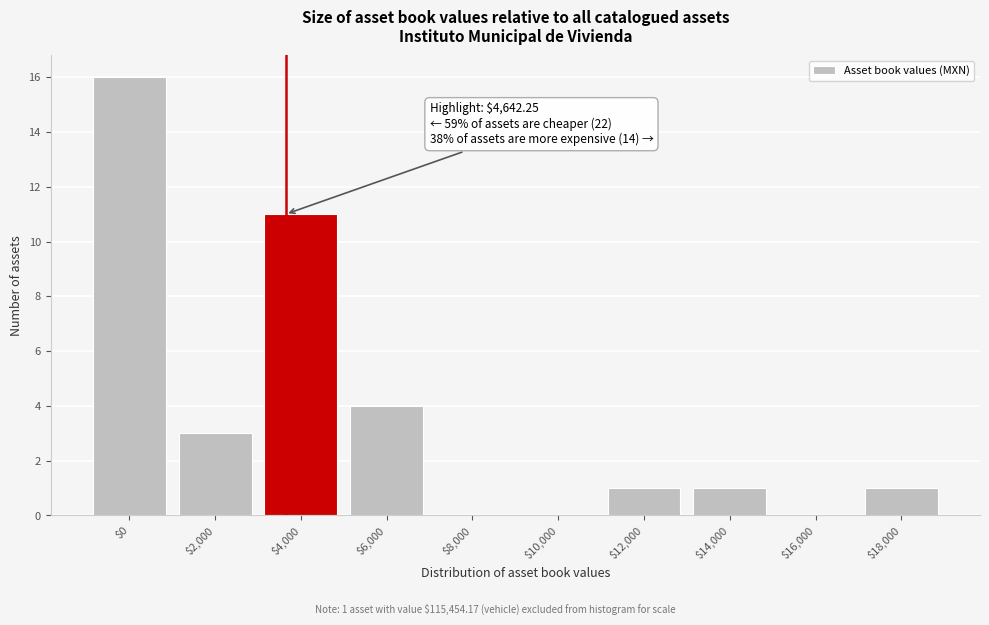

Where is the data nearest to the value 8?

$4,000